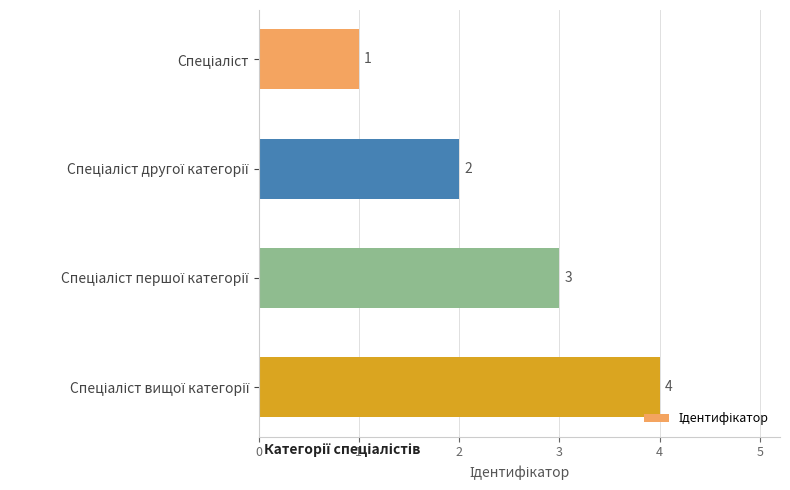

How many data points are less than 3?

2